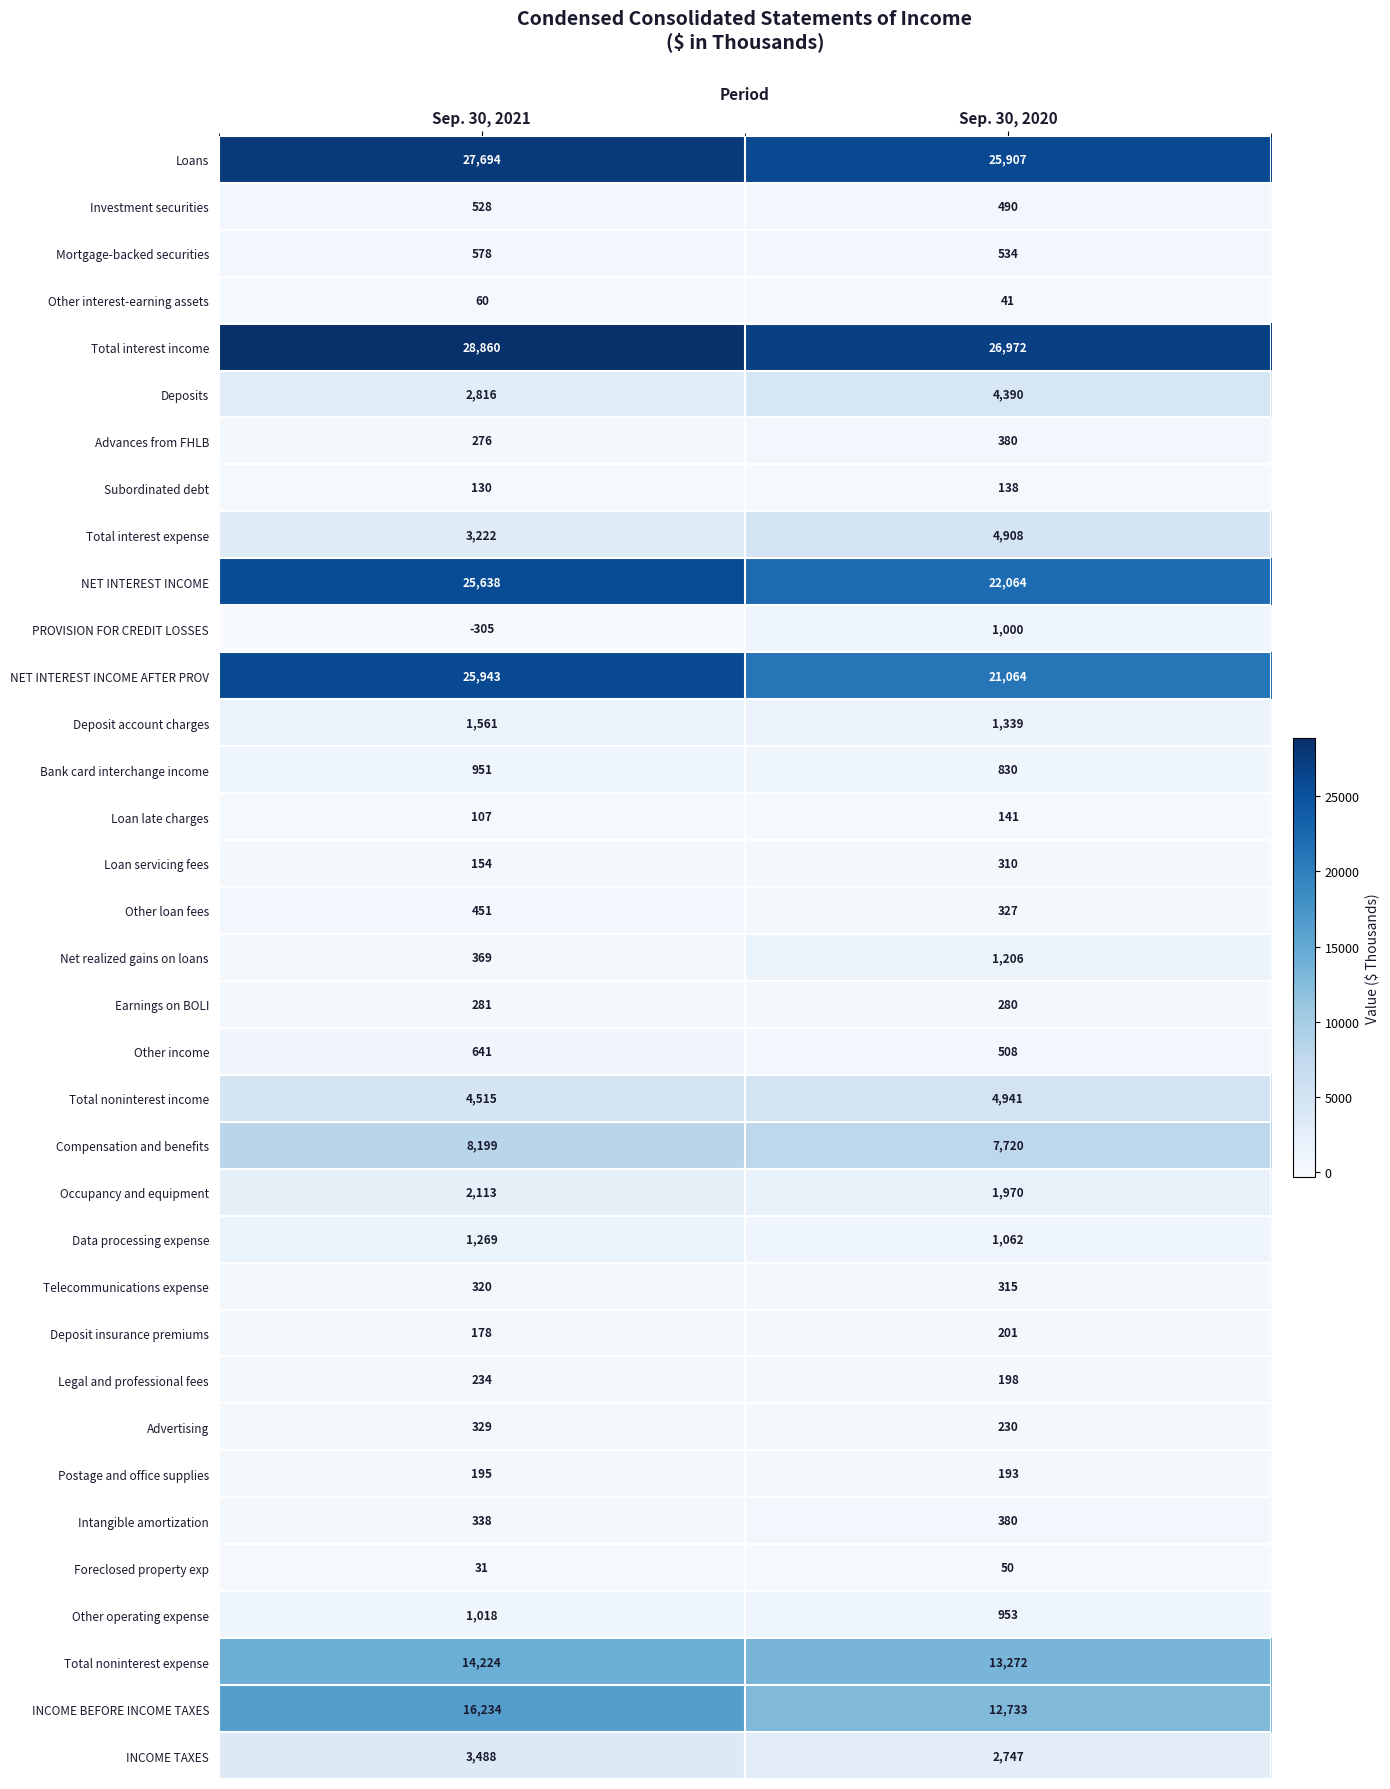

What is the difference between the maximum and minimum values in the Legal and professional fees series?

36